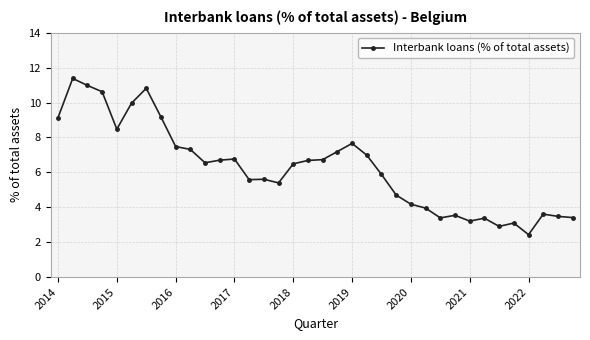

How many interior local peaks (higher than both neighbors) does the data have?

9